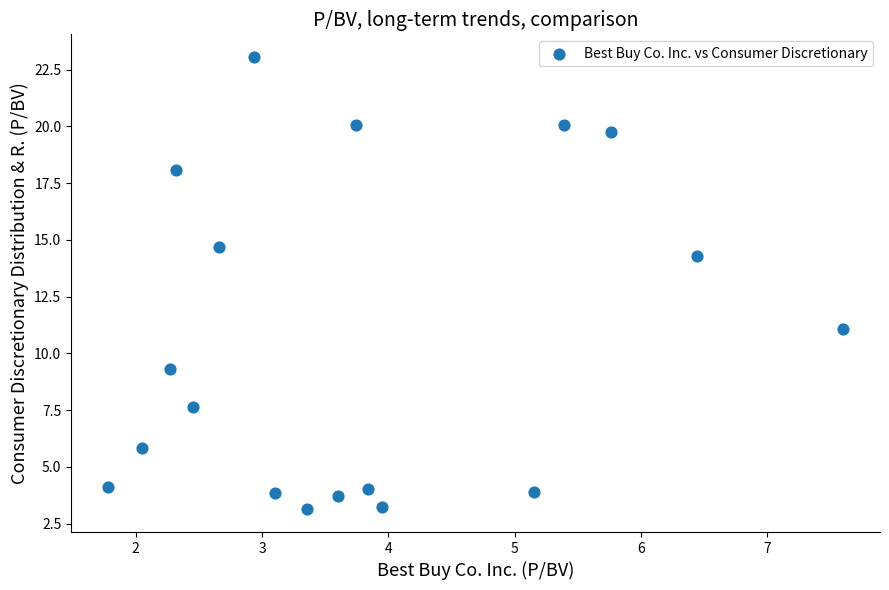

What Y value in the scatter plot is closest to 13?

14.3